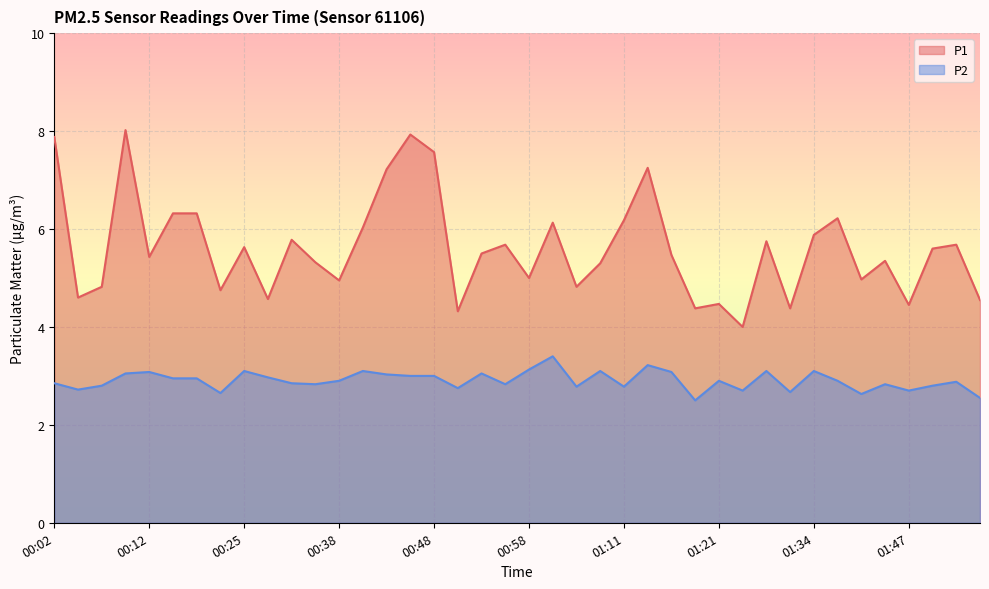

The value of P2 at 00:25 is 3.1. True or false?

True